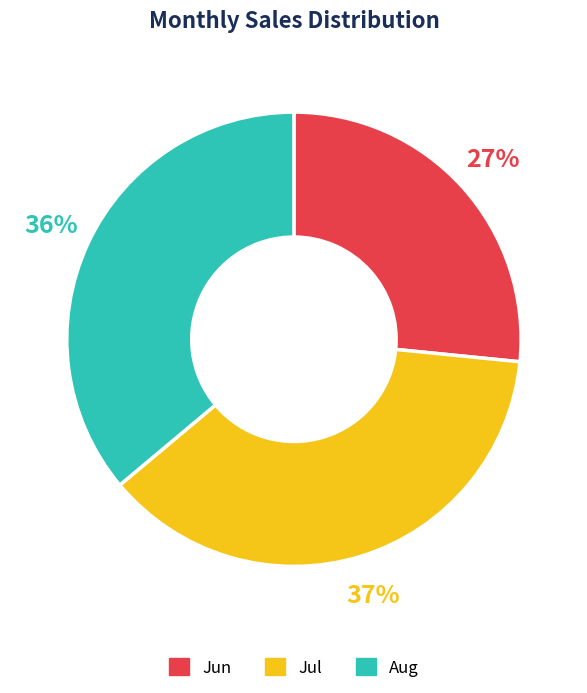

To the nearest percent, what portion does Jul represent?

37%